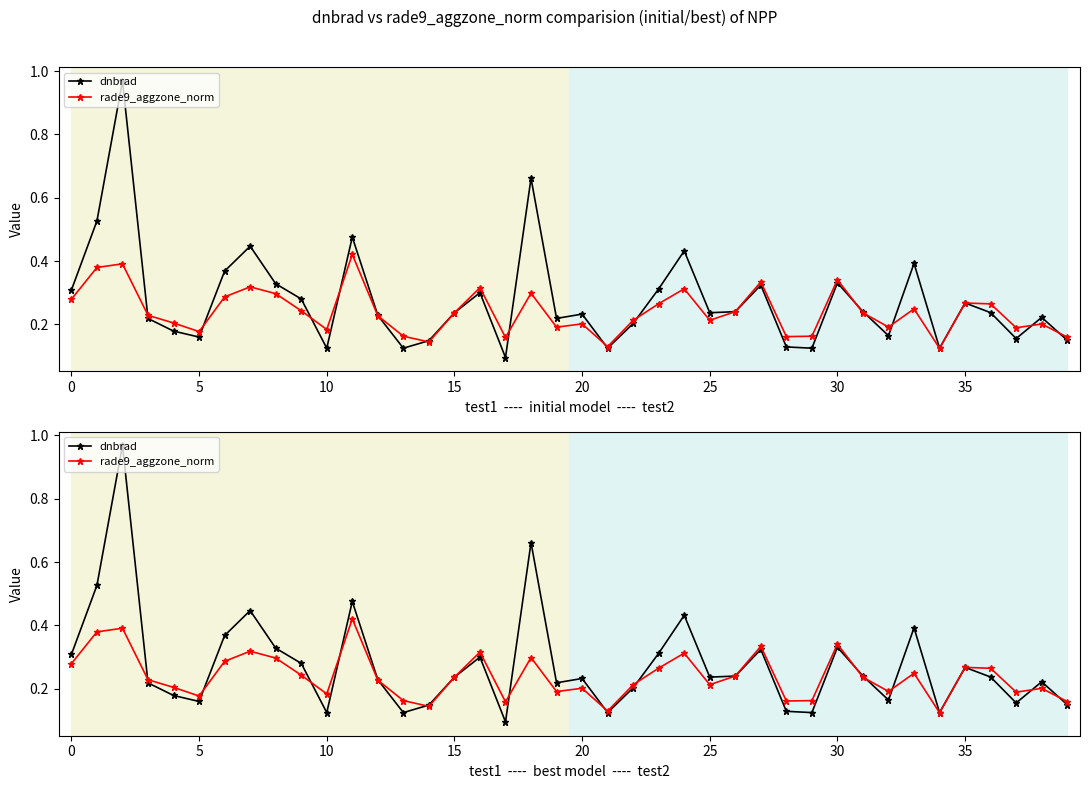

How many times do rade9_aggzone_norm and dnbrad cross each other?

17